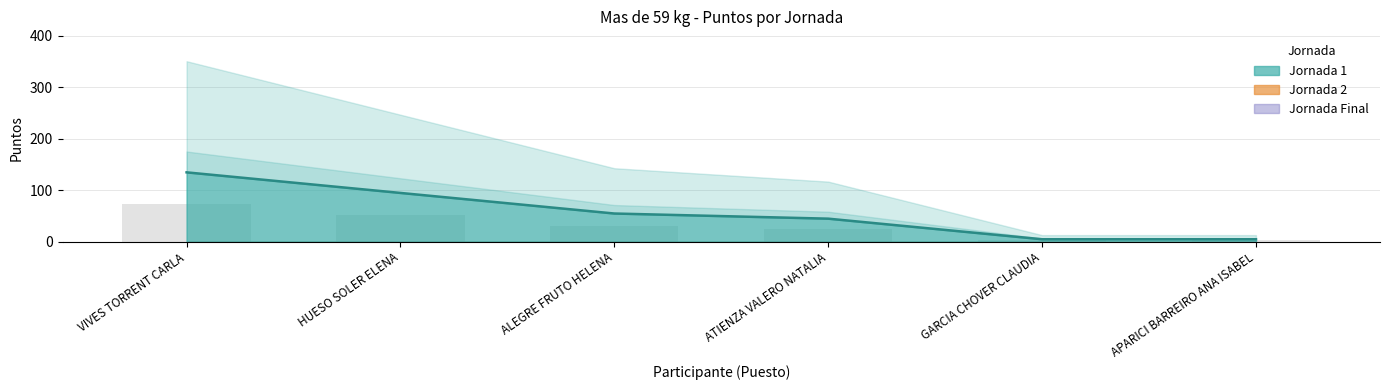

Reading right to left, what are all the values shown in this chart?

TOTAL PUNTOS: 2.8	2.8	24.8	30.3	52.3	74.2
Jornada 1 Puntos: 5.0	5.0	45.0	55.0	95.0	135.0